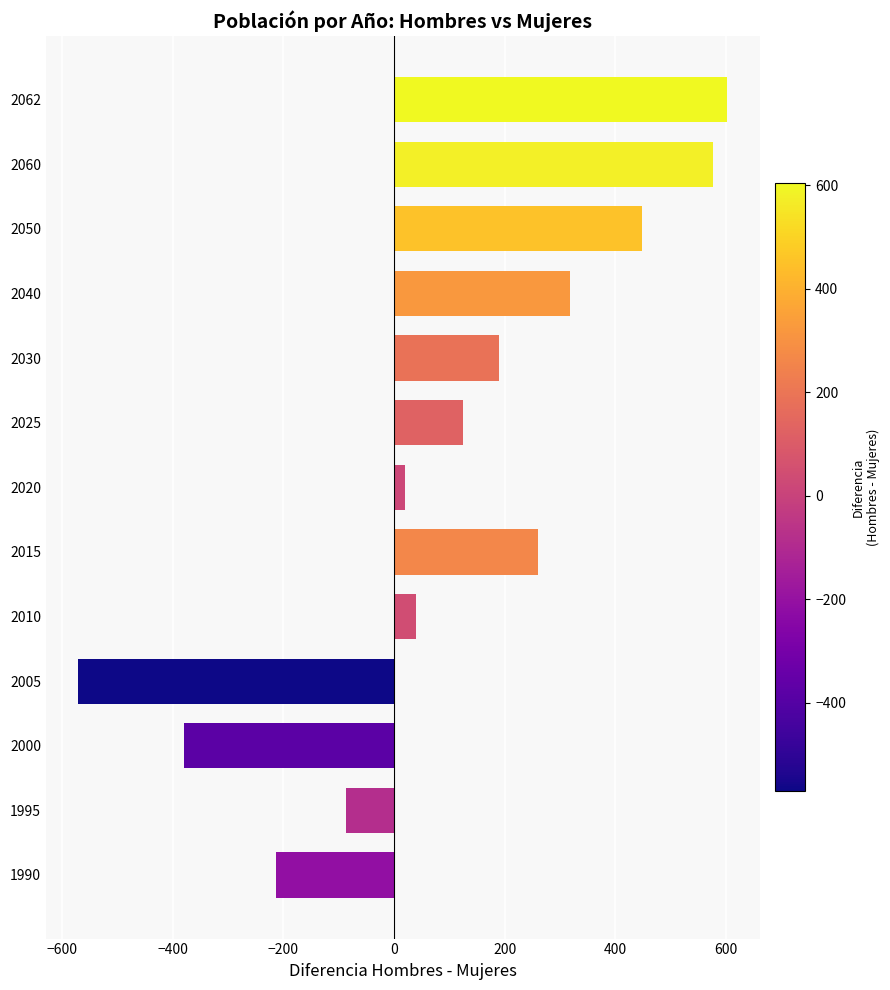

Reading bottom to top, transcribe all the data shown in this chart.

-213	-86	-380	-571	40	260	19	125	190	319	448	577	603